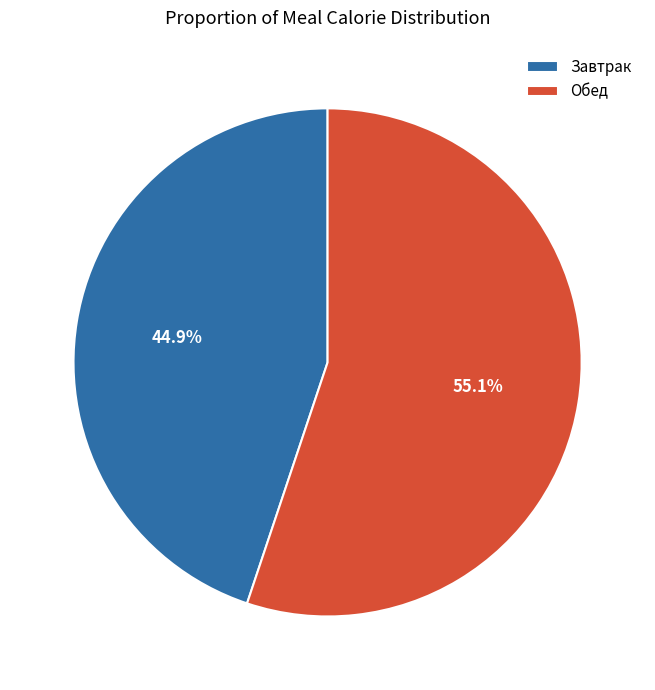

Is it true that Обед is 63% of the pie?

False